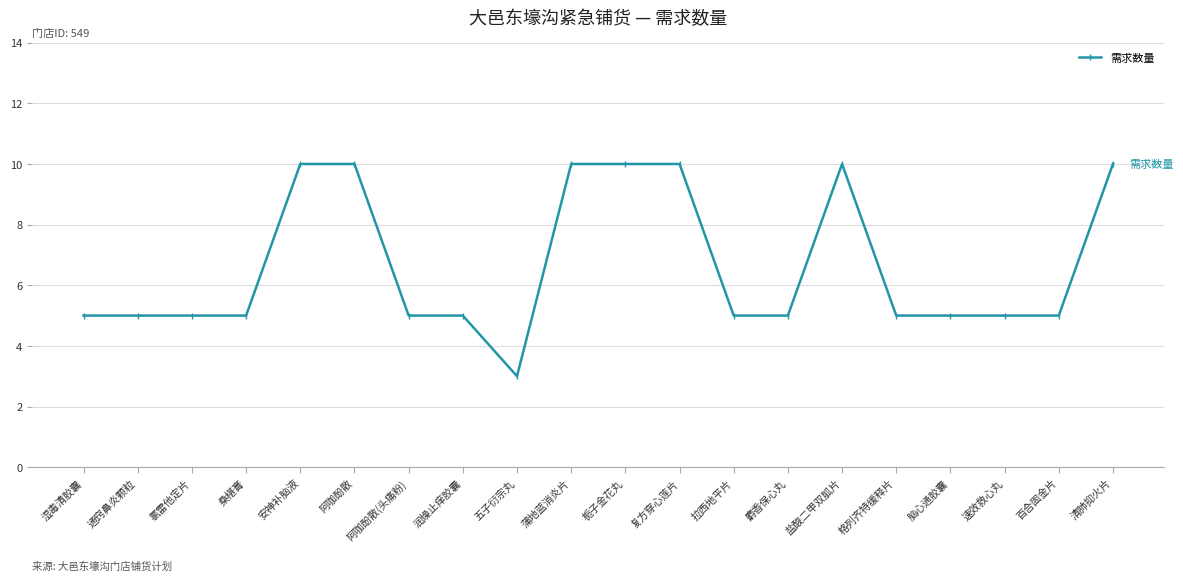

True or false: there are more than 0 points higher than both neighbors.

True